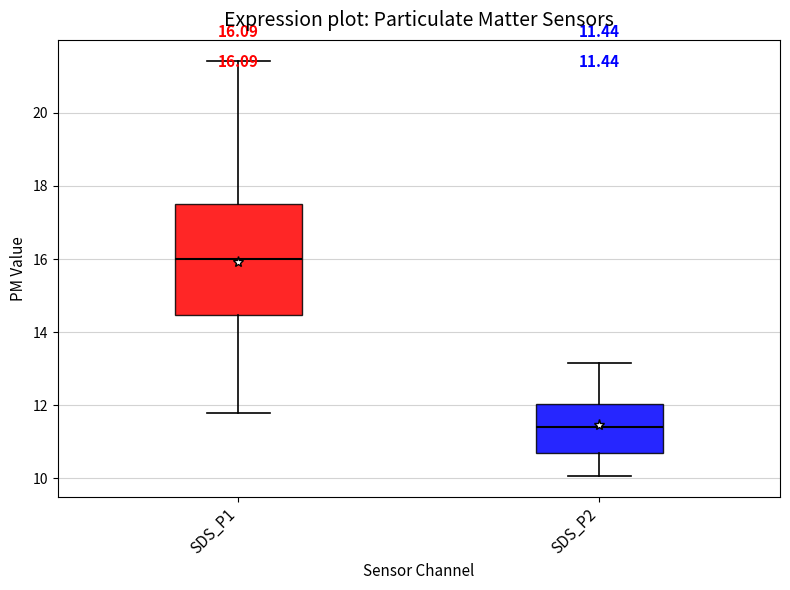

Comparing the boxes themselves (not the whiskers), which one is the tallest?

SDS_P1